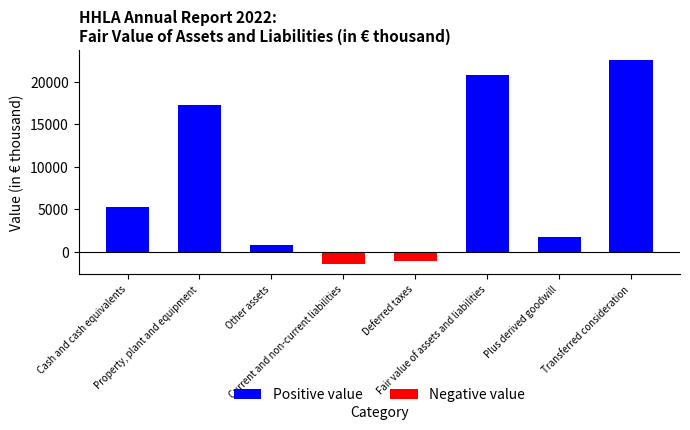

Reading left to right, what are all the values shown in this chart?

Positive value: Cash and cash equivalents=5313	Property, plant and equipment=17318	Other assets=740	Current and non-current liabilities=0	Deferred taxes=0	Fair value of assets and liabilities=20803	Plus derived goodwill=1780	Transferred consideration=22583
Negative value: Cash and cash equivalents=0	Property, plant and equipment=0	Other assets=0	Current and non-current liabilities=-1463	Deferred taxes=-1105	Fair value of assets and liabilities=0	Plus derived goodwill=0	Transferred consideration=0